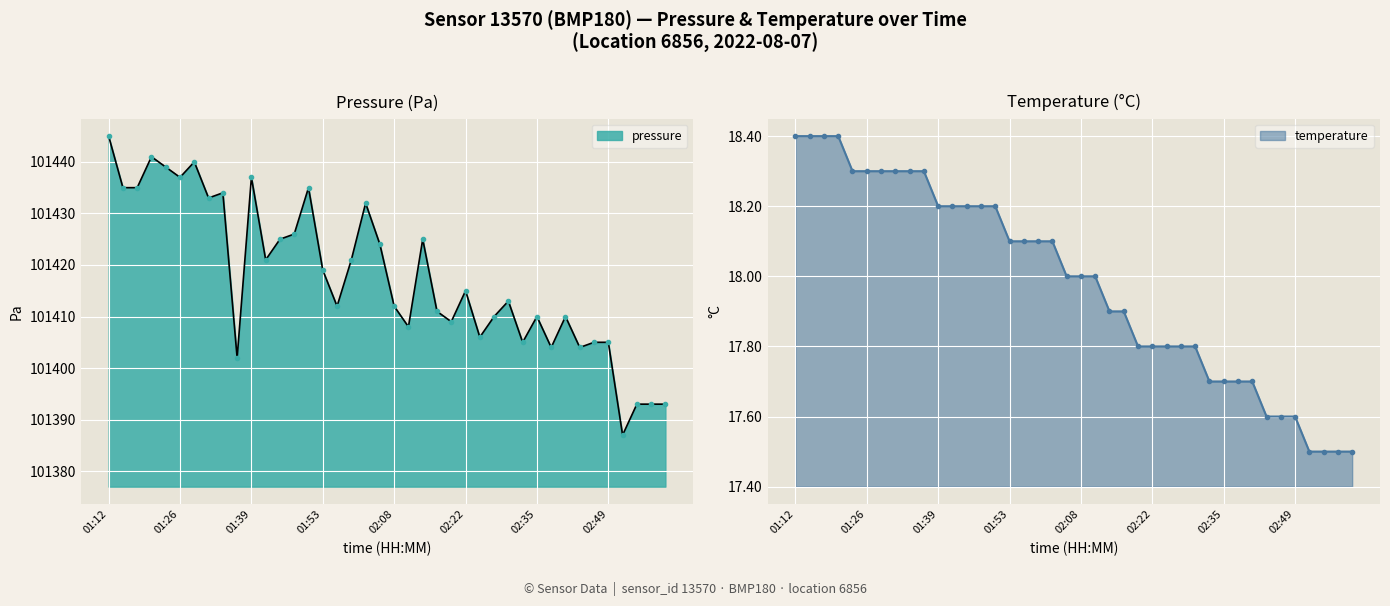

What is the average value of the temperature series?

18.0